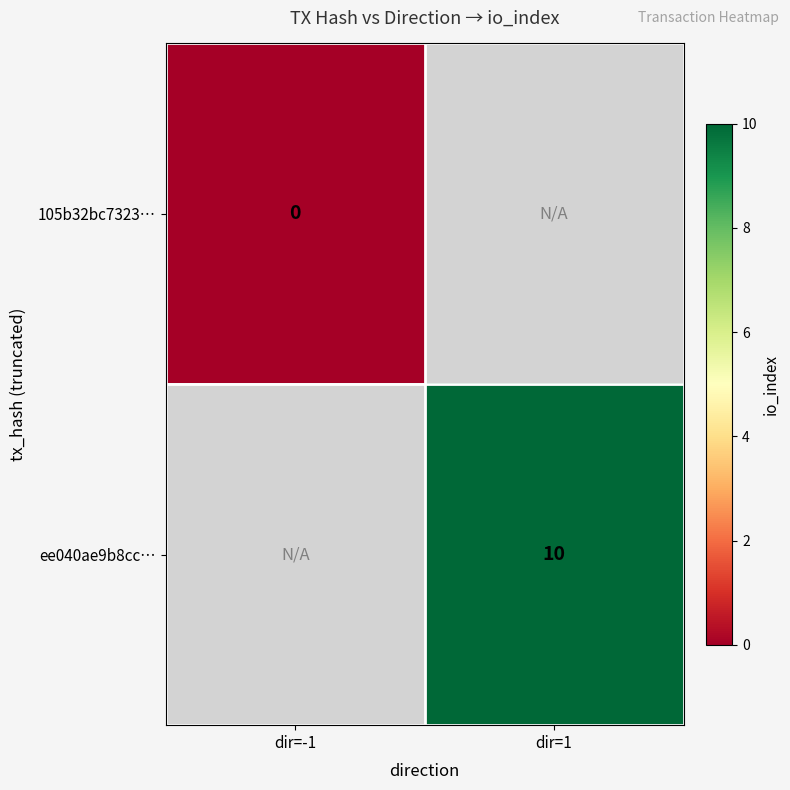

True or false: ee040ae9b8cc… has a value of 10 at dir=1.

True